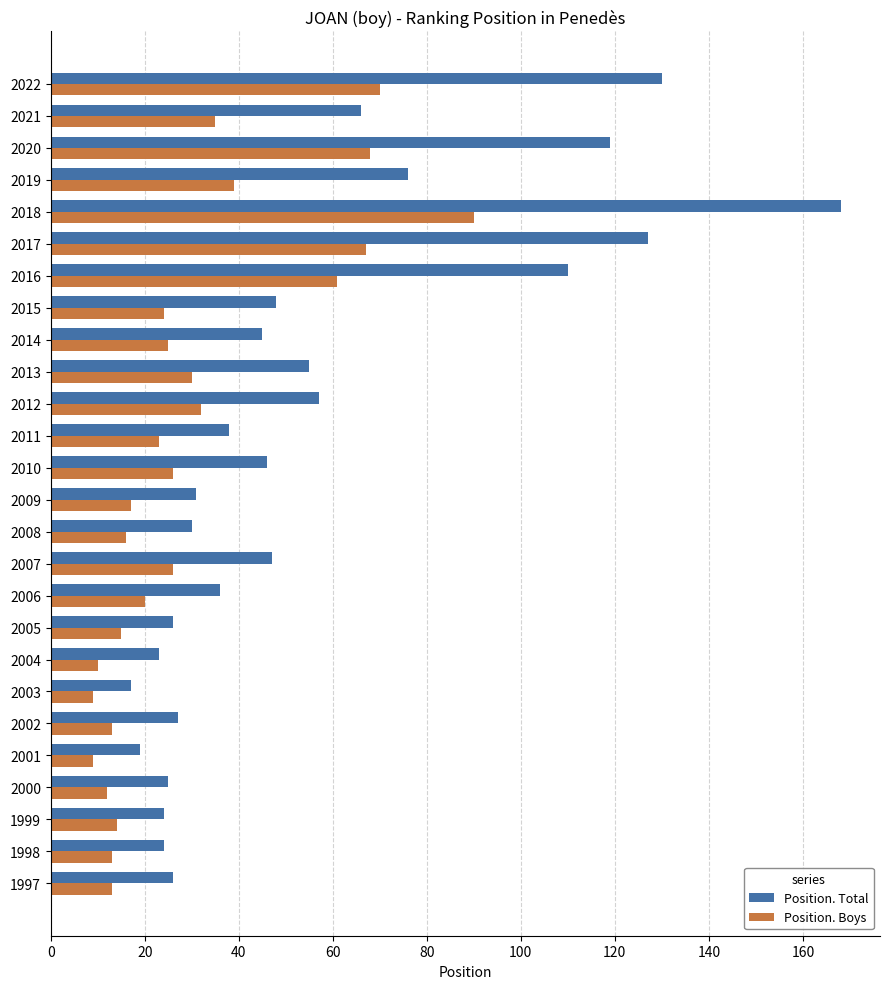

What value does the Position. Boys series have at 2005?

15